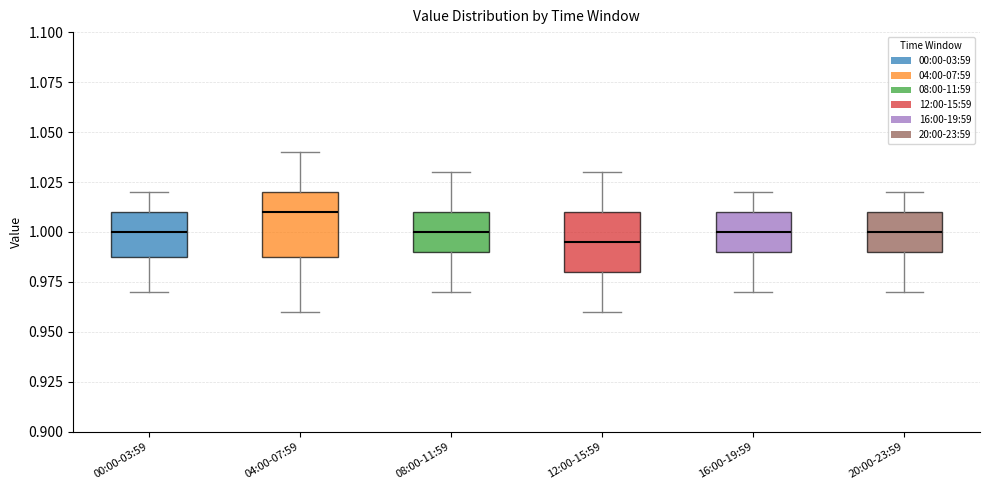

Reading left to right, read every box against the y-axis: the position of its median line, the range the box covers, and the ends of its whiskers. The values are not printed on the chart, so give them approximately, as read against the axis.

00:00-03:59: median 1.000, box 0.990 to 1.010, whiskers 0.970 to 1.020
04:00-07:59: median 1.010, box 0.990 to 1.020, whiskers 0.960 to 1.040
08:00-11:59: median 1.000, box 0.990 to 1.010, whiskers 0.970 to 1.030
12:00-15:59: median 0.995, box 0.980 to 1.010, whiskers 0.960 to 1.030
16:00-19:59: median 1.000, box 0.990 to 1.010, whiskers 0.970 to 1.020
20:00-23:59: median 1.000, box 0.990 to 1.010, whiskers 0.970 to 1.020